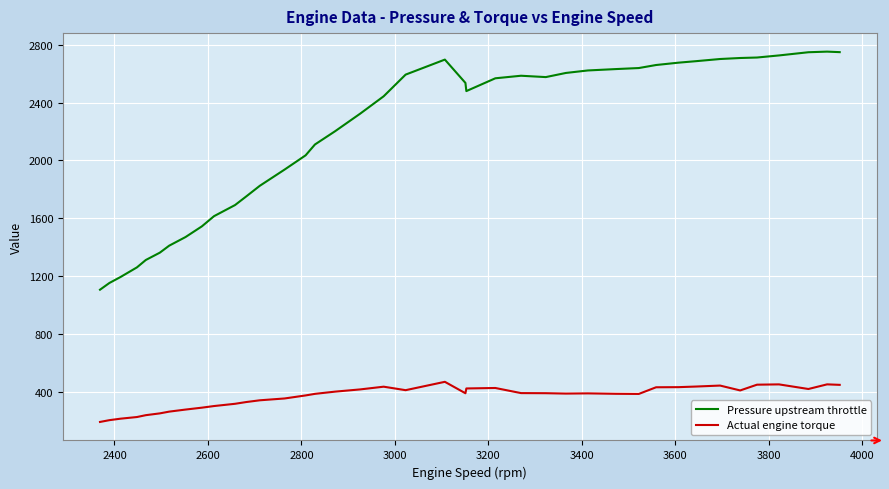

What is the greatest value displayed?

2753.2